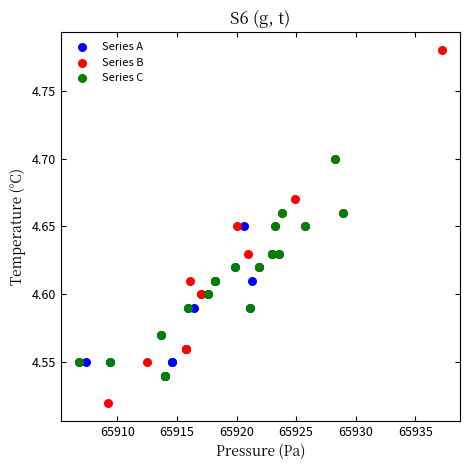

Which series reaches the maximum Y coordinate?

Series B